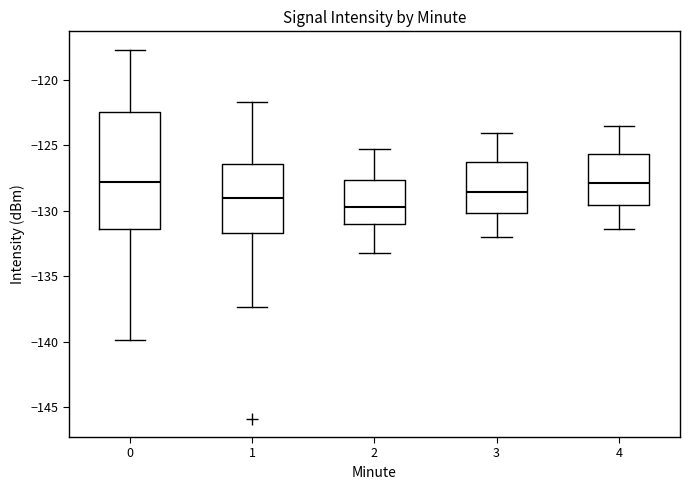

Where does the median line of the box at x = 4 sit on the y-axis? The values are not printed on the chart, so give them approximately, as read against the axis.

-128.0